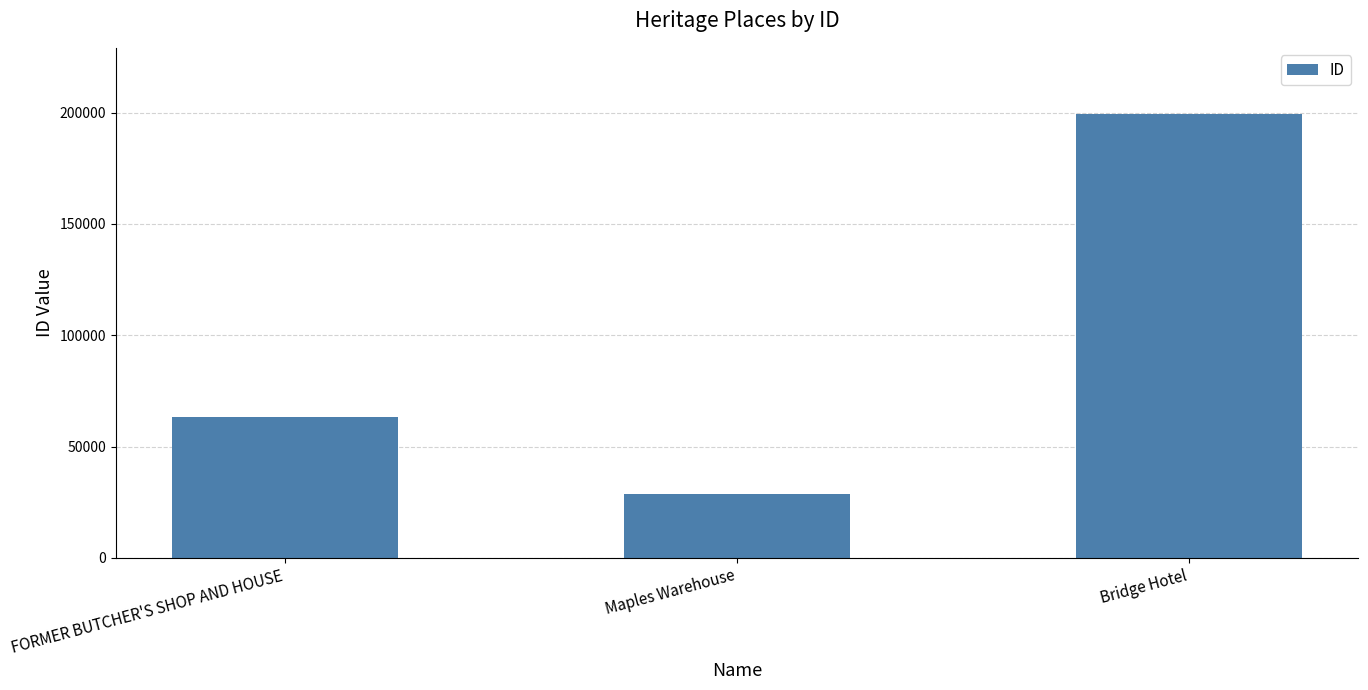

Which has a higher value, Bridge Hotel or FORMER BUTCHER'S SHOP AND HOUSE?

Bridge Hotel